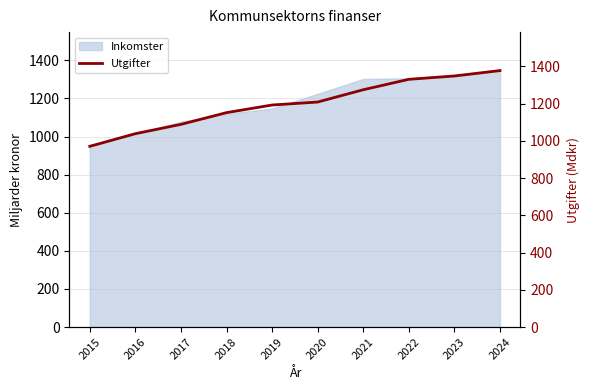

Which category has the highest value across all series?

2024